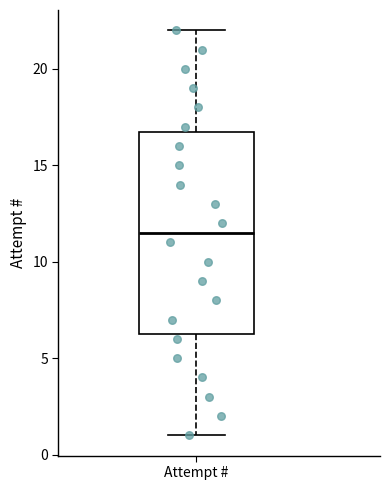

Transcribe this box plot: give where the median line is, the range the box spans, and where the two whiskers end, as read against the y-axis. The values are not printed on the chart, so give them approximately, as read against the axis.

median 11.5, box 6.5 to 17.0, whiskers 1.0 to 22.0